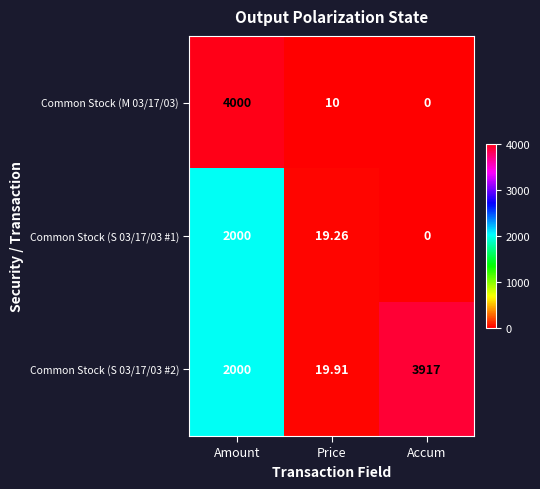

Where is Common Stock (M 03/17/03) nearest to the value 2000?

Price